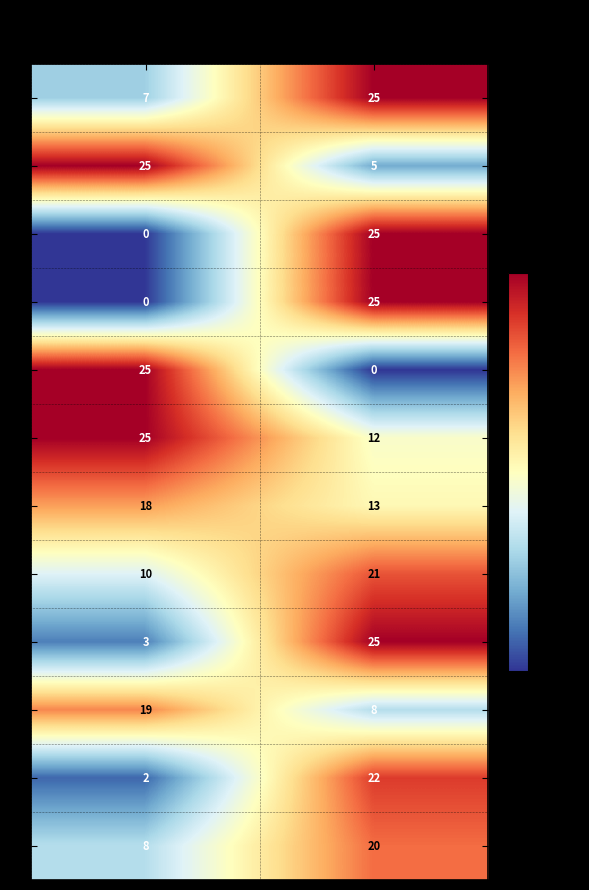

What is the total value across all series at Score 2?

201